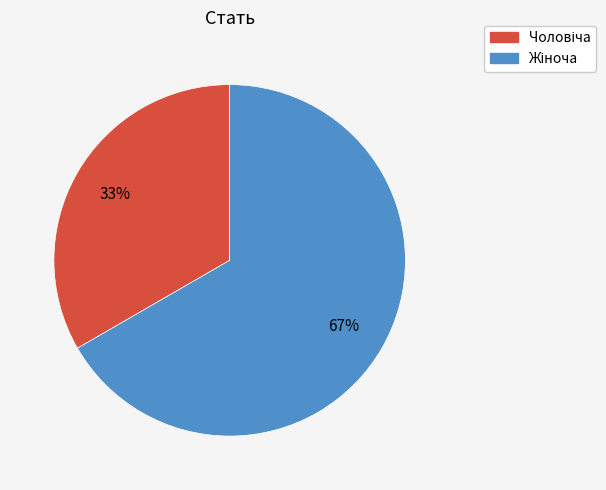

Does any single category account for the majority?

Yes